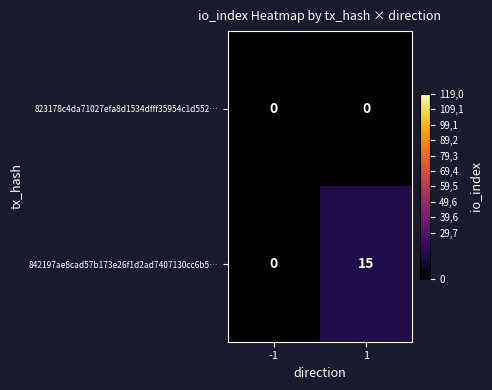

Rank the series at 1 from lowest to highest value.

823178c4da71027efa8d1534dfff35954c1d552…, 842197ae8cad57b173e26f1d2ad7407130cc6b5…